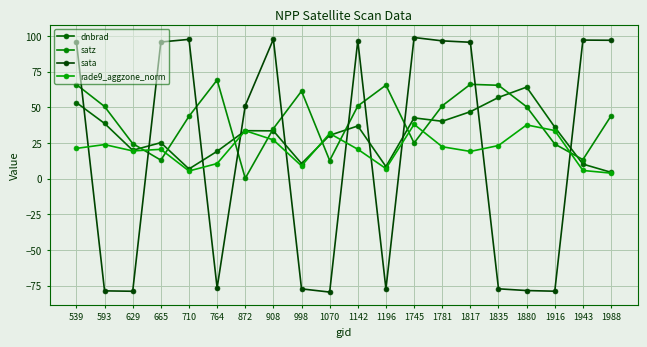

What is the total value across all series at 1817?

227.6